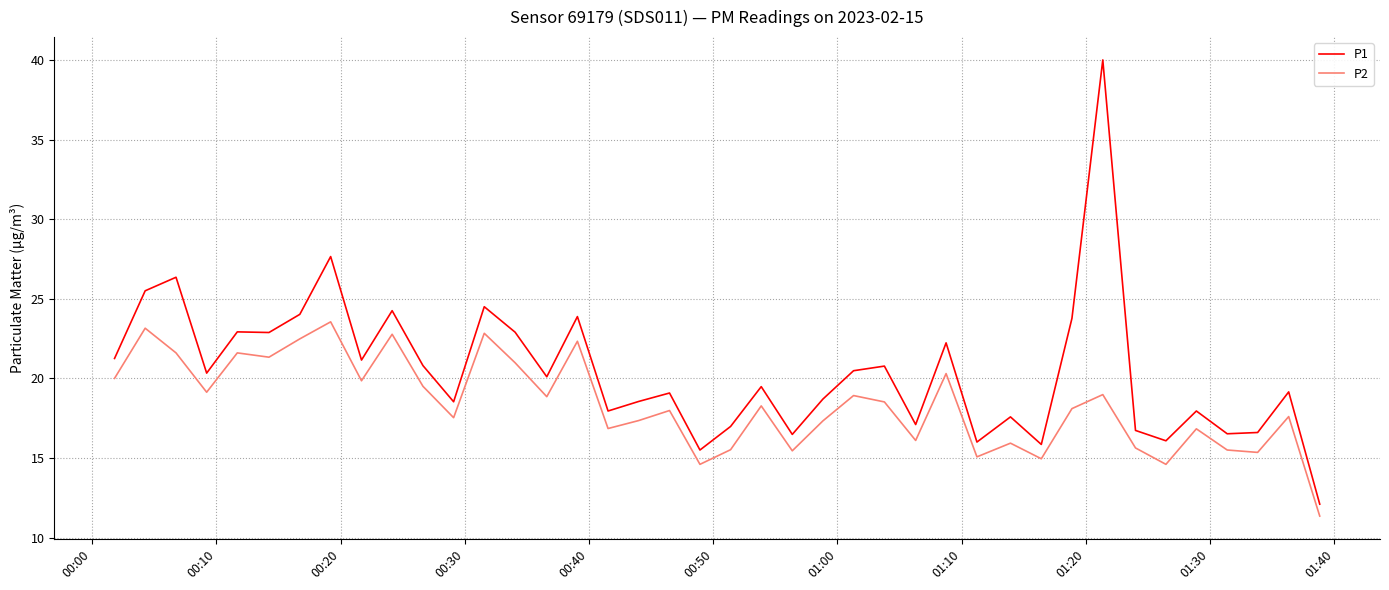

How many lines are shown in the chart?

2